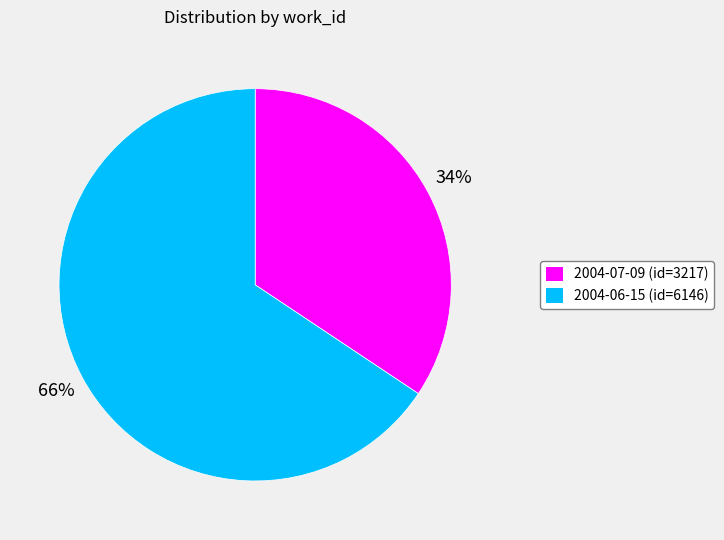

Which slice is the smallest?

2004-07-09